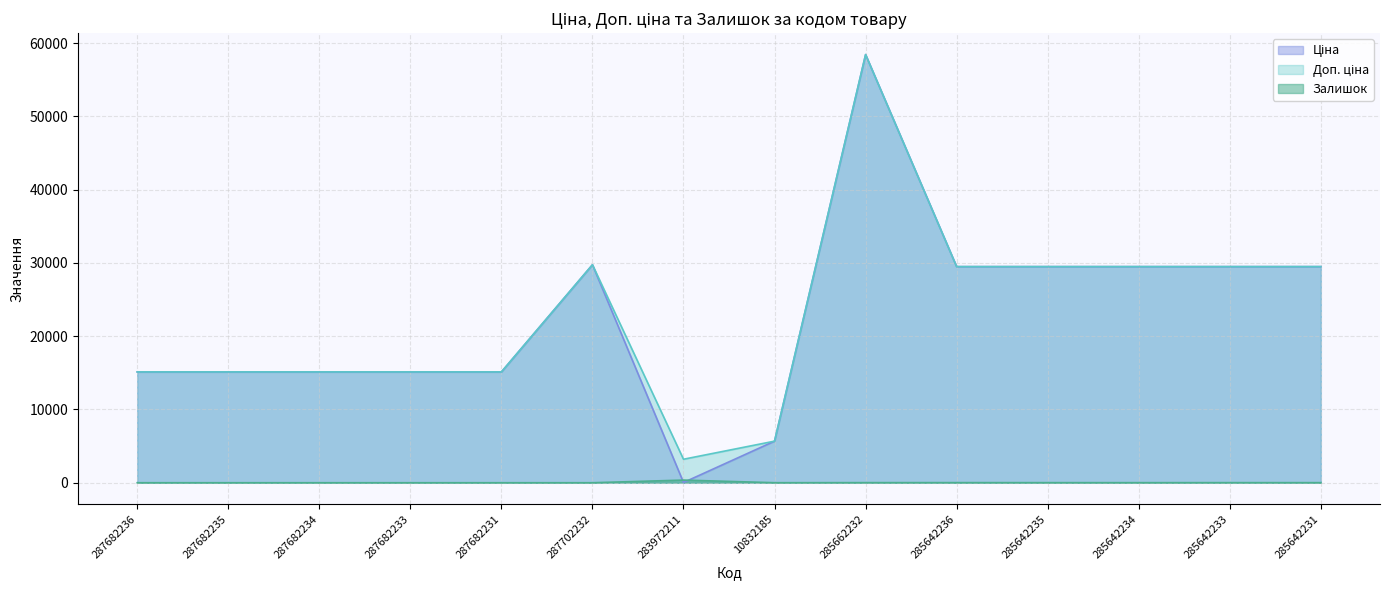

Which series changed the most between 287682235 and 287682234?

Ціна